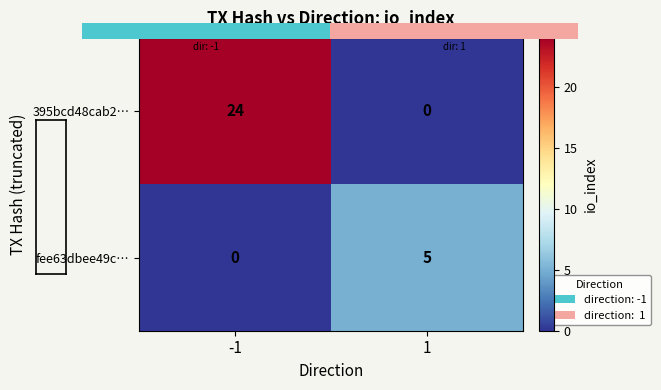

Which series has the largest total across all categories?

395bcd48cab2…